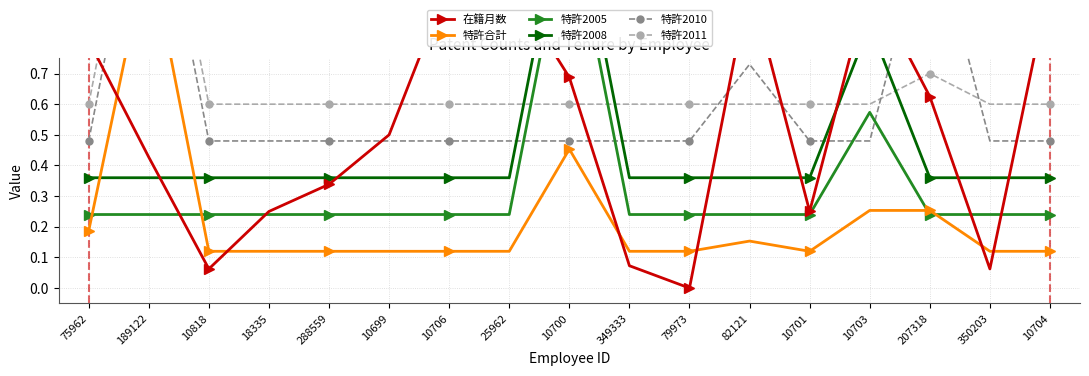

What is the difference between the maximum and minimum values in the 特許2010 series?

1.0